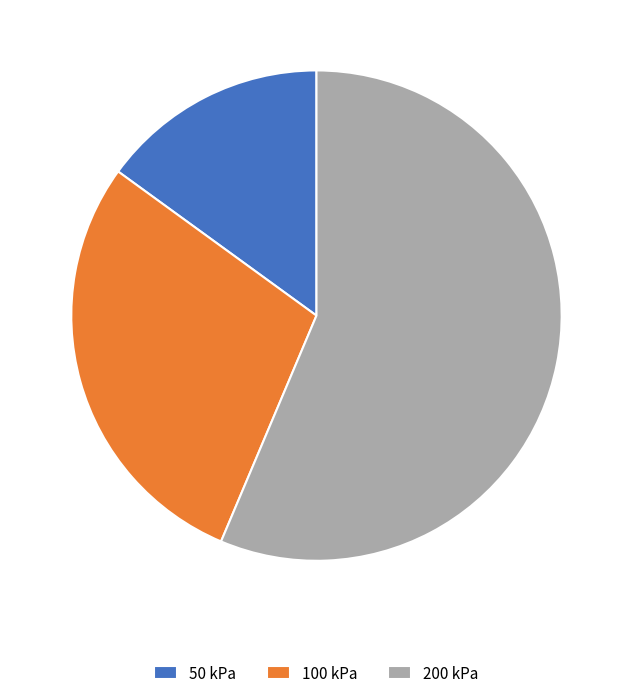

Is the sum of 200 kPa and 100 kPa greater than half?

Yes